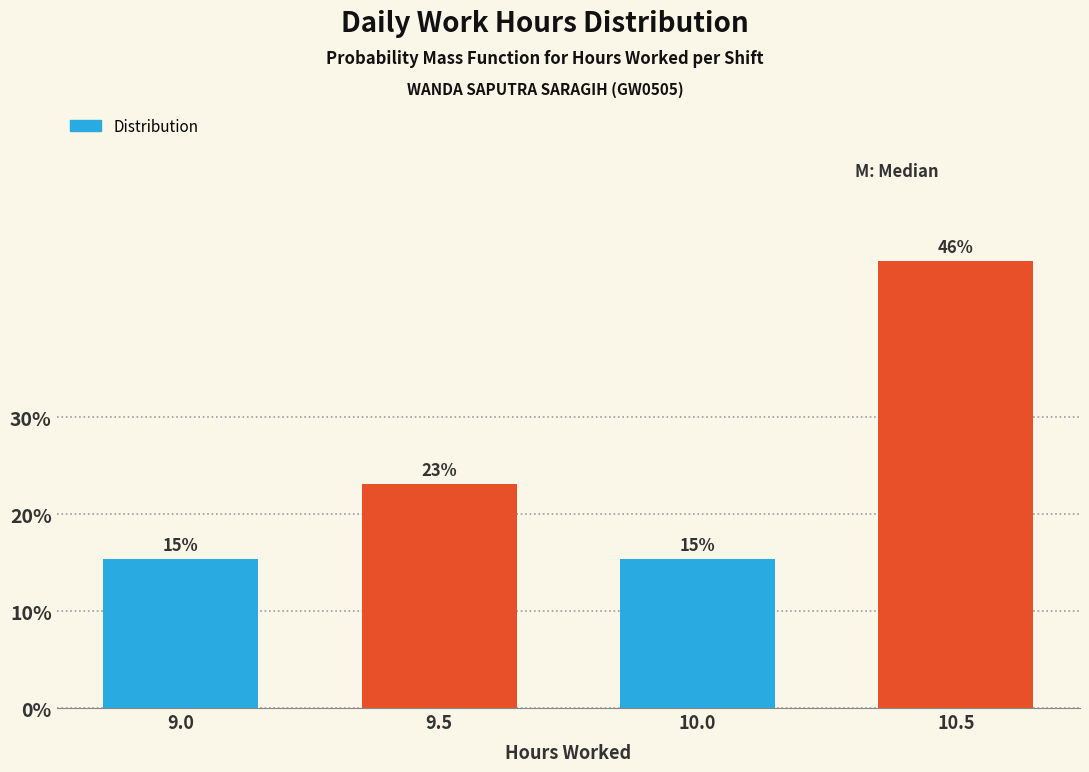

Between 9.0 and 10.5, which is larger?

10.5